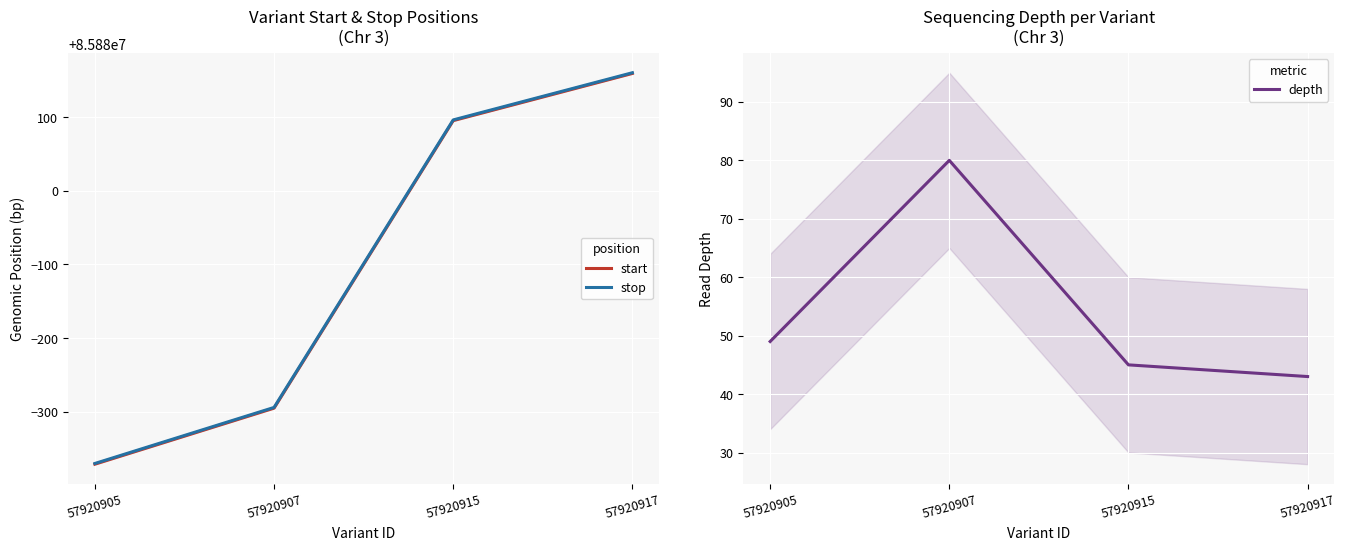

The stop series shows 85879706 at 57920907. True or false?

True